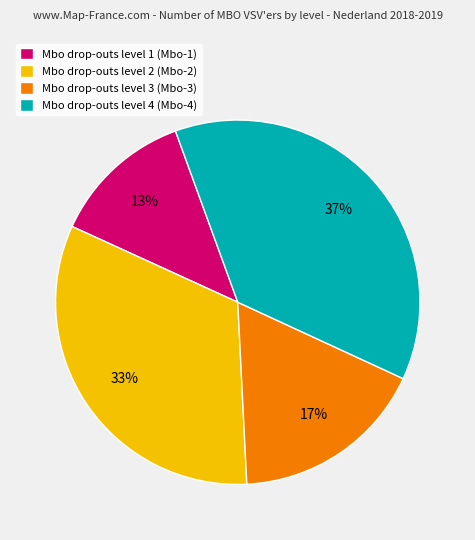

Which has a higher value, Mbo drop-outs level 3 (Mbo-3) or Mbo drop-outs level 1 (Mbo-1)?

Mbo drop-outs level 3 (Mbo-3)